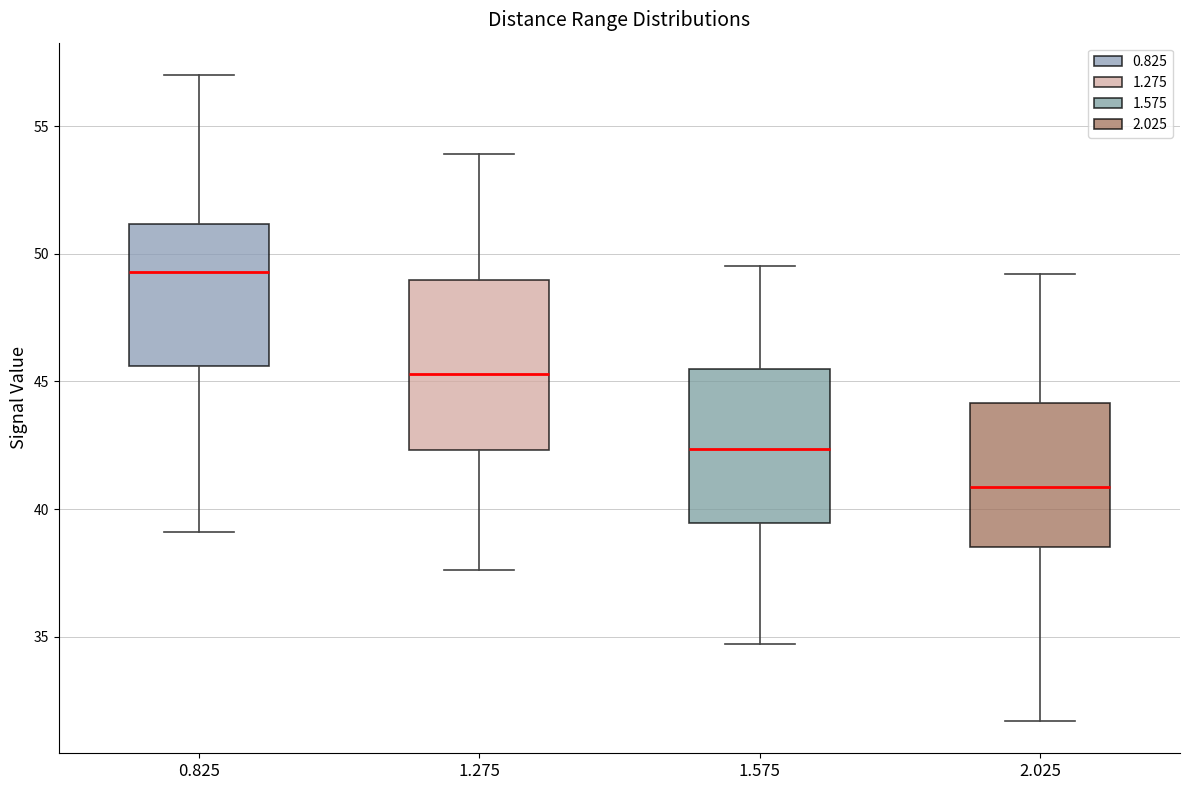

Which box's median line is the lowest?

2.025